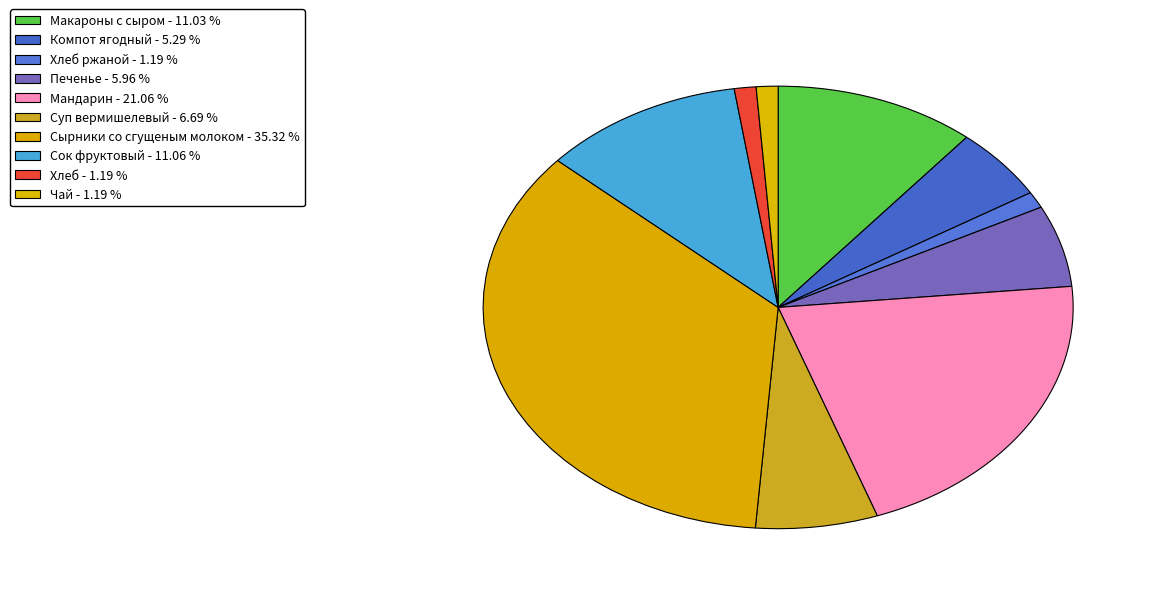

How many slices are in this pie chart?

10